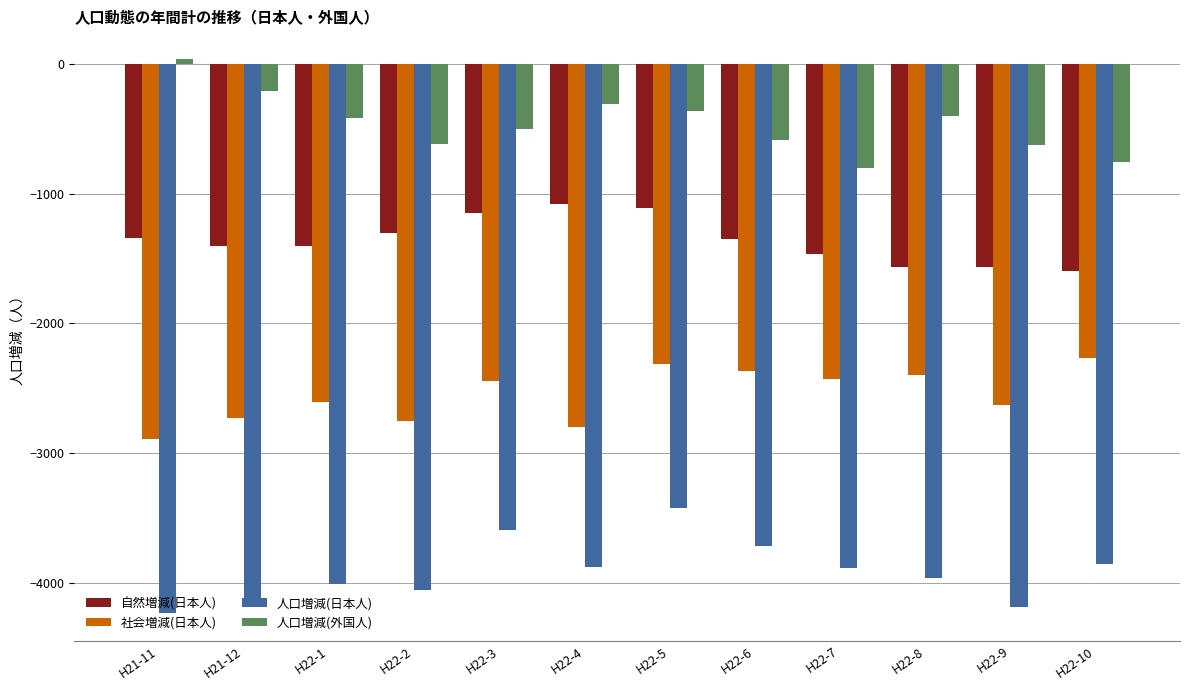

What is the lowest value of the 人口増減(外国人) series?

-798